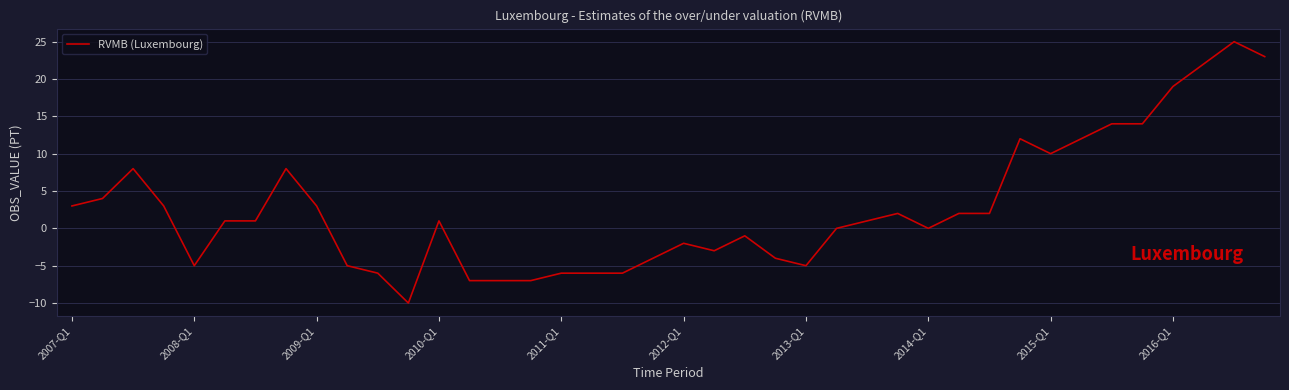

What is the smallest value displayed?

-10